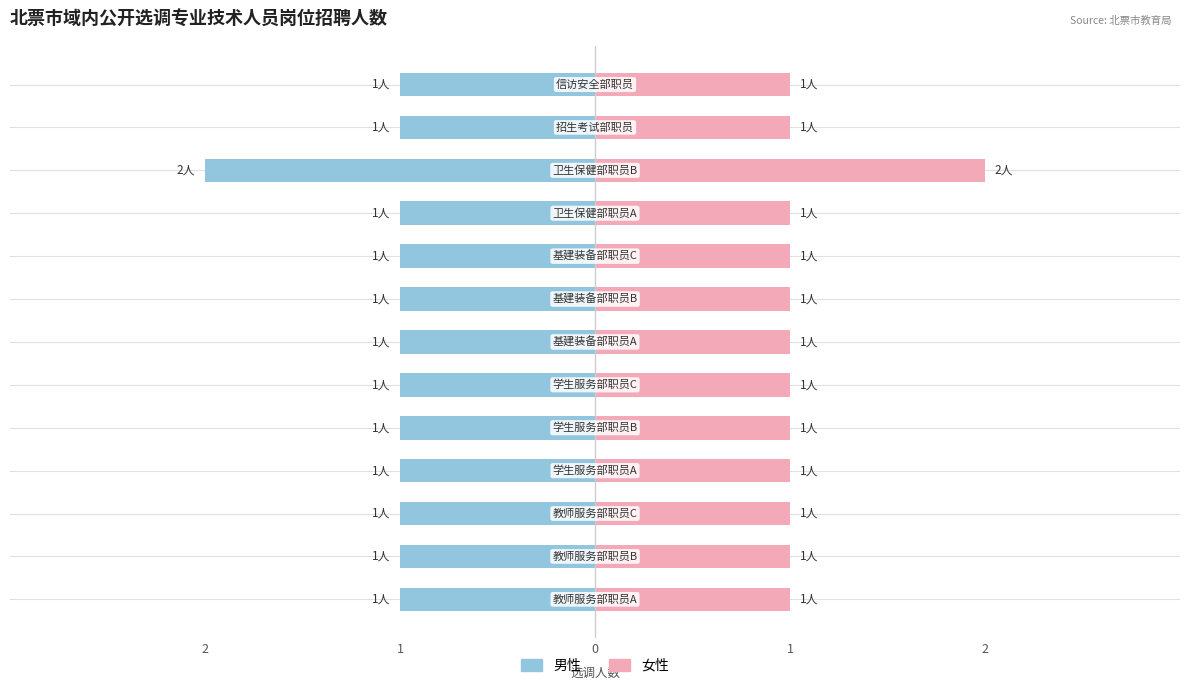

Count the 男性 values in the range -1 to 0.

12